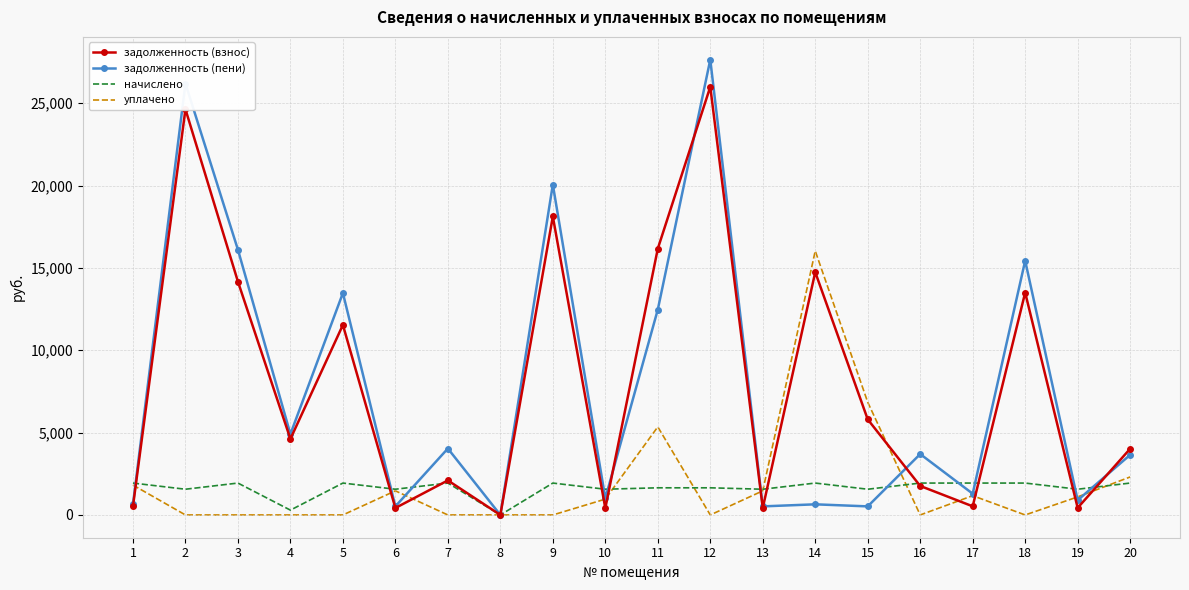

What is the maximum value for уплачено?

16035.3